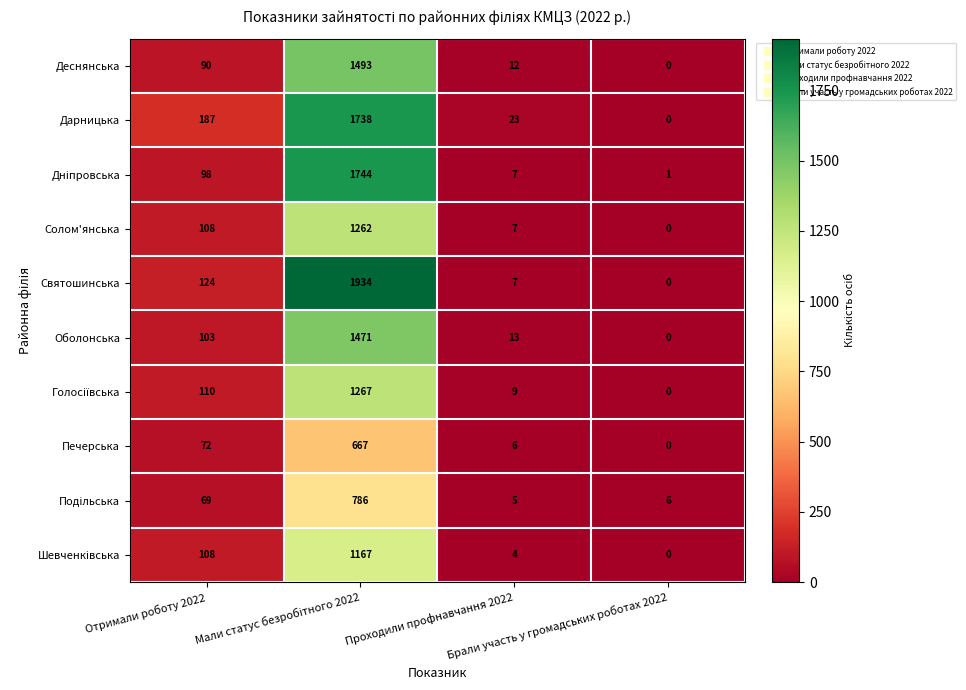

What is the total value across all series at Отримали роботу 2022?

1069